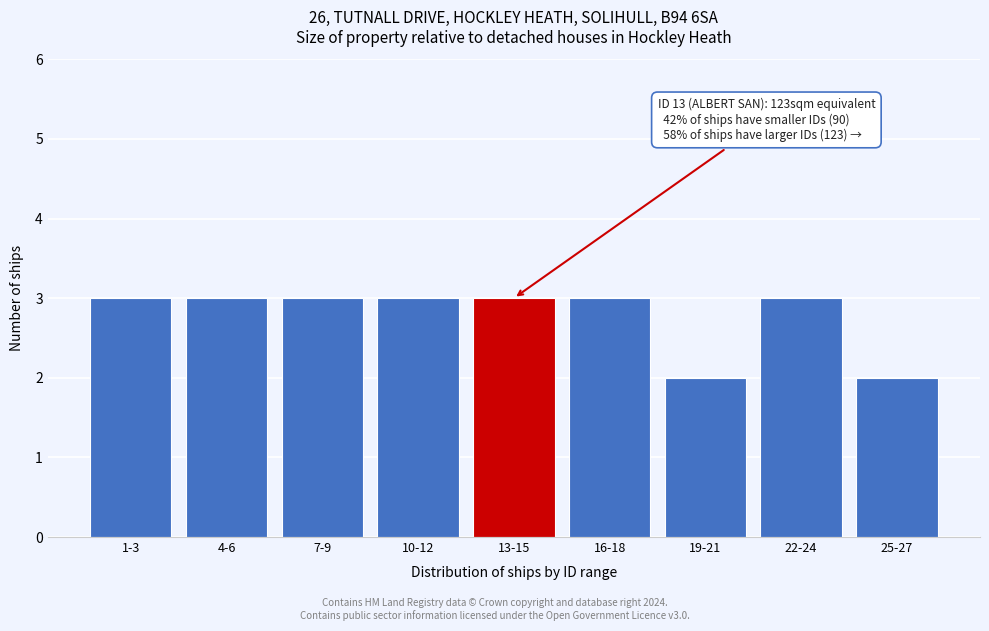

Reading left to right, what are all the values shown in this chart?

3	3	3	3	3	3	2	3	2